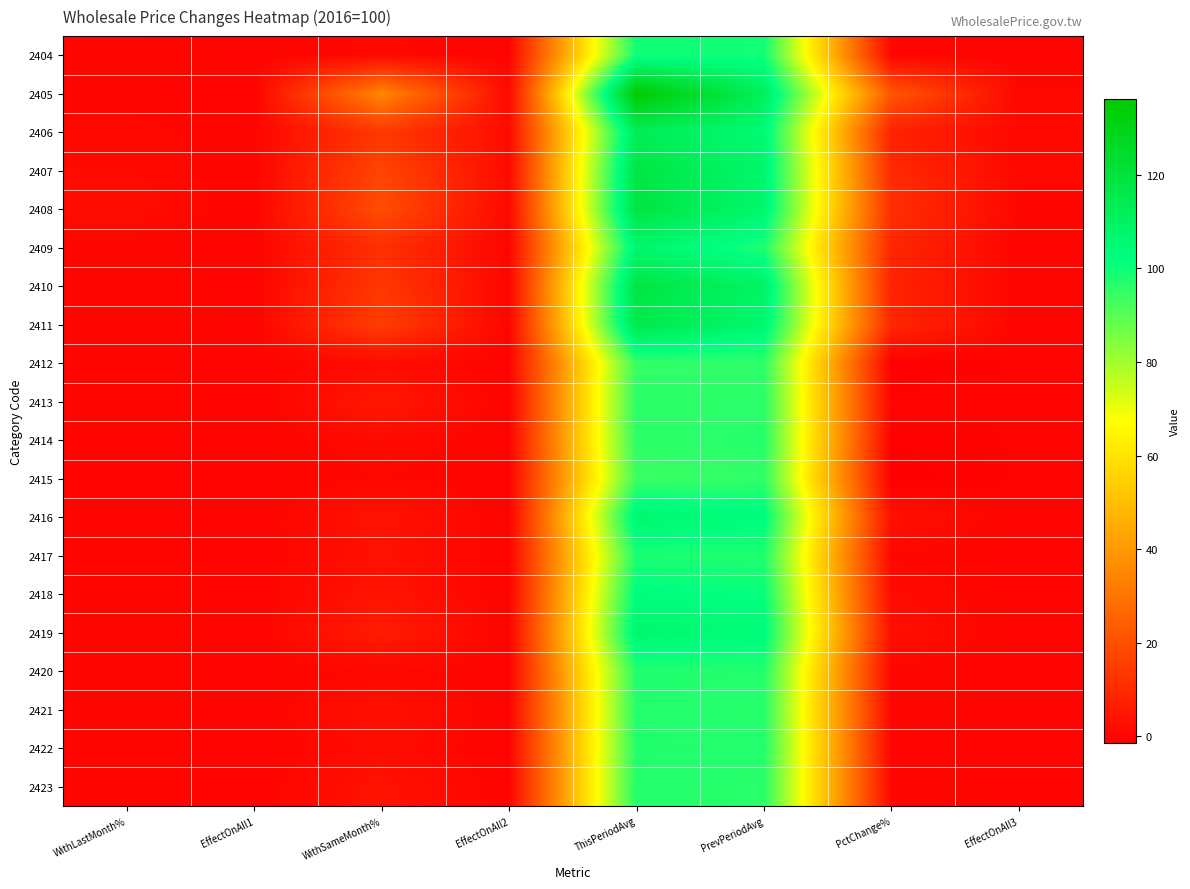

At which category is the sum across all series the highest?

ThisPeriodAvg